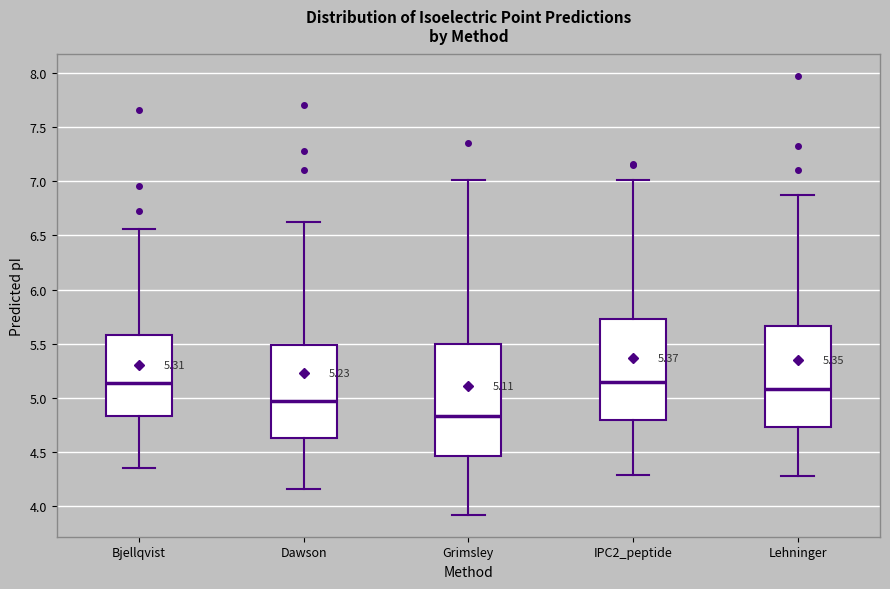

Which box is the tallest, from its lower edge to its upper edge?

Grimsley